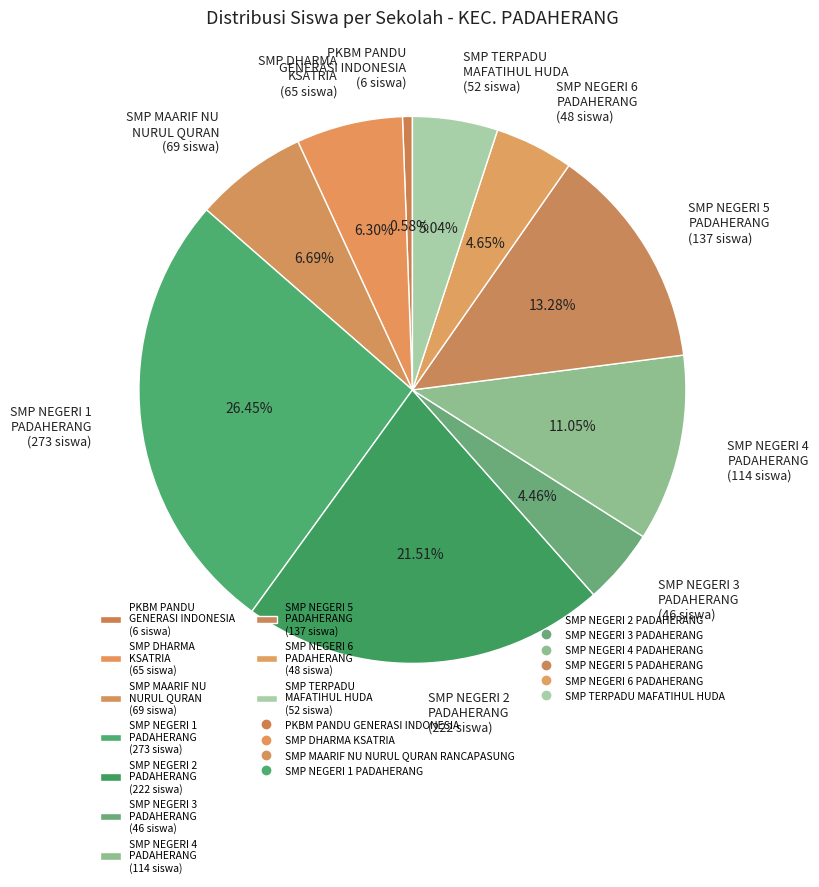

Between SMP NEGERI 4 PADAHERANG (114 siswa) and SMP TERPADU MAFATIHUL HUDA (52 siswa), which is larger?

SMP NEGERI 4 PADAHERANG (114 siswa)